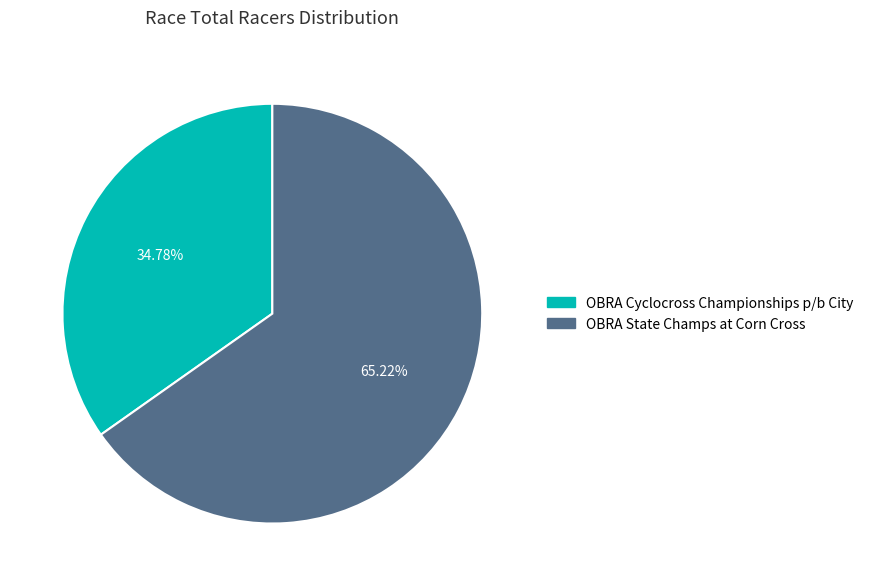

What percentage is NOT represented by OBRA State Champs at Corn Cross?

34.8%